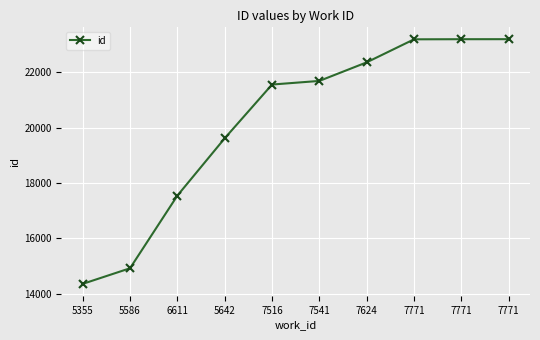

What is the label of the 4th point from the right?

7624